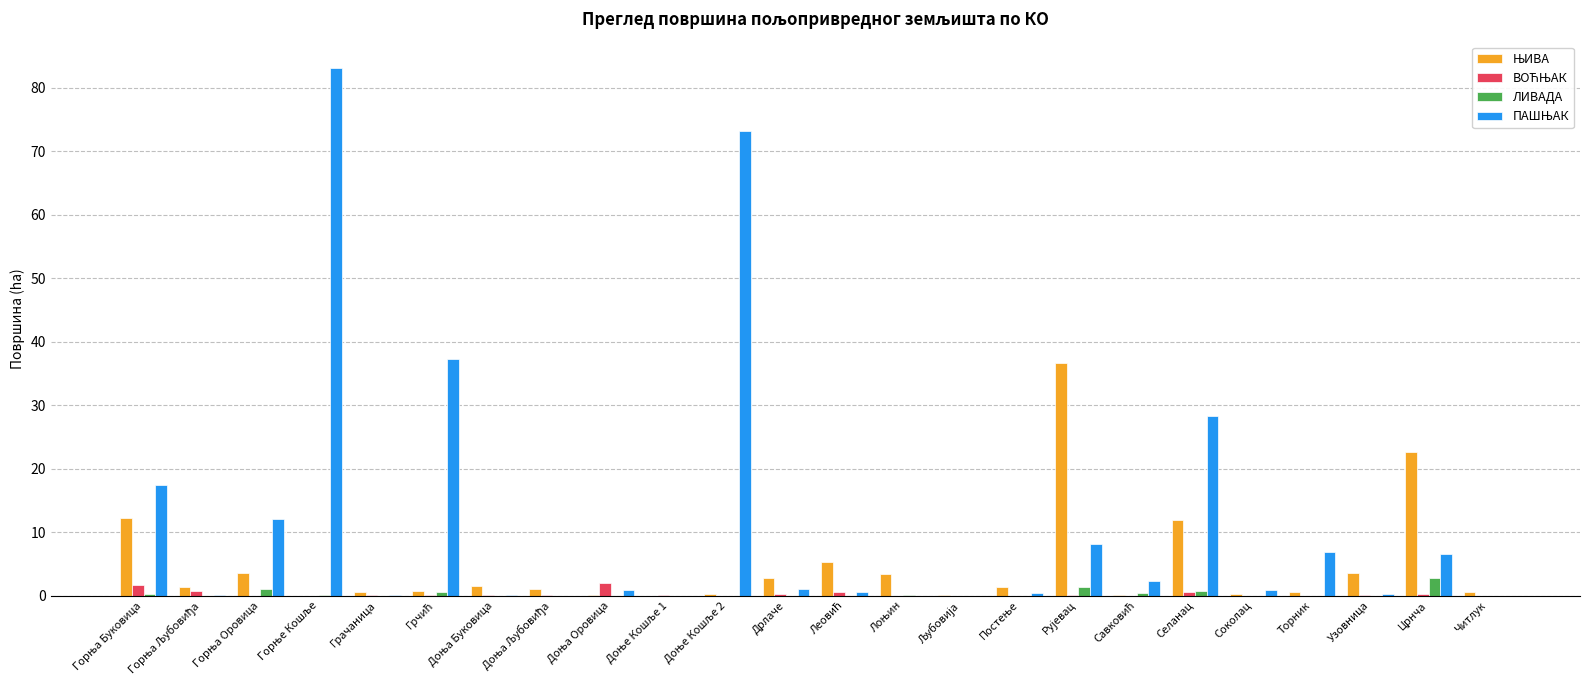

What is the sum of all ЛИВАДА values?

7.3